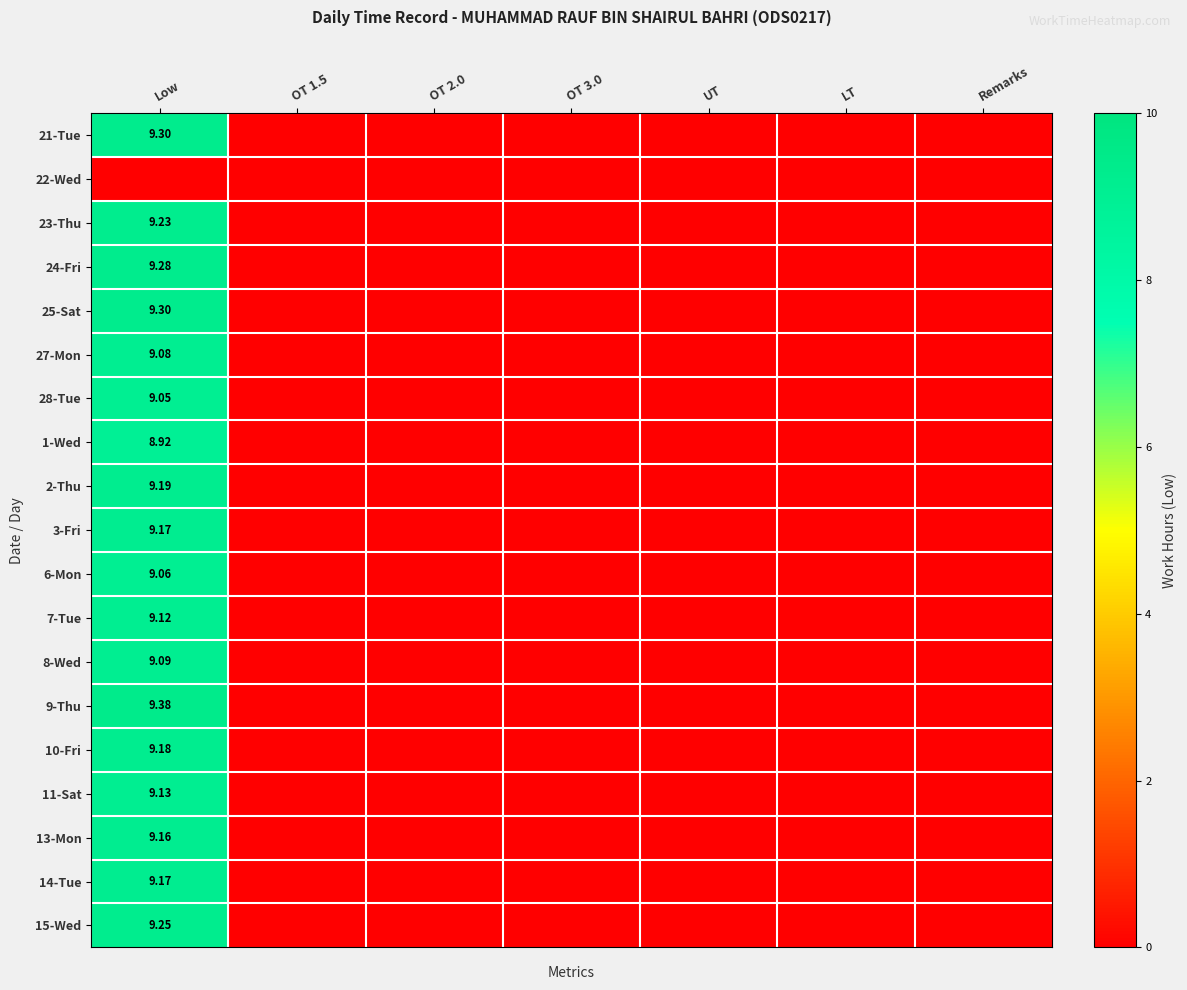

Rank the series by their maximum value, from lowest to highest.

22-Wed, 1-Wed, 28-Tue, 6-Mon, 27-Mon, 8-Wed, 7-Tue, 11-Sat, 13-Mon, 3-Fri, 14-Tue, 10-Fri, 2-Thu, 23-Thu, 15-Wed, 24-Fri, 21-Tue, 25-Sat, 9-Thu